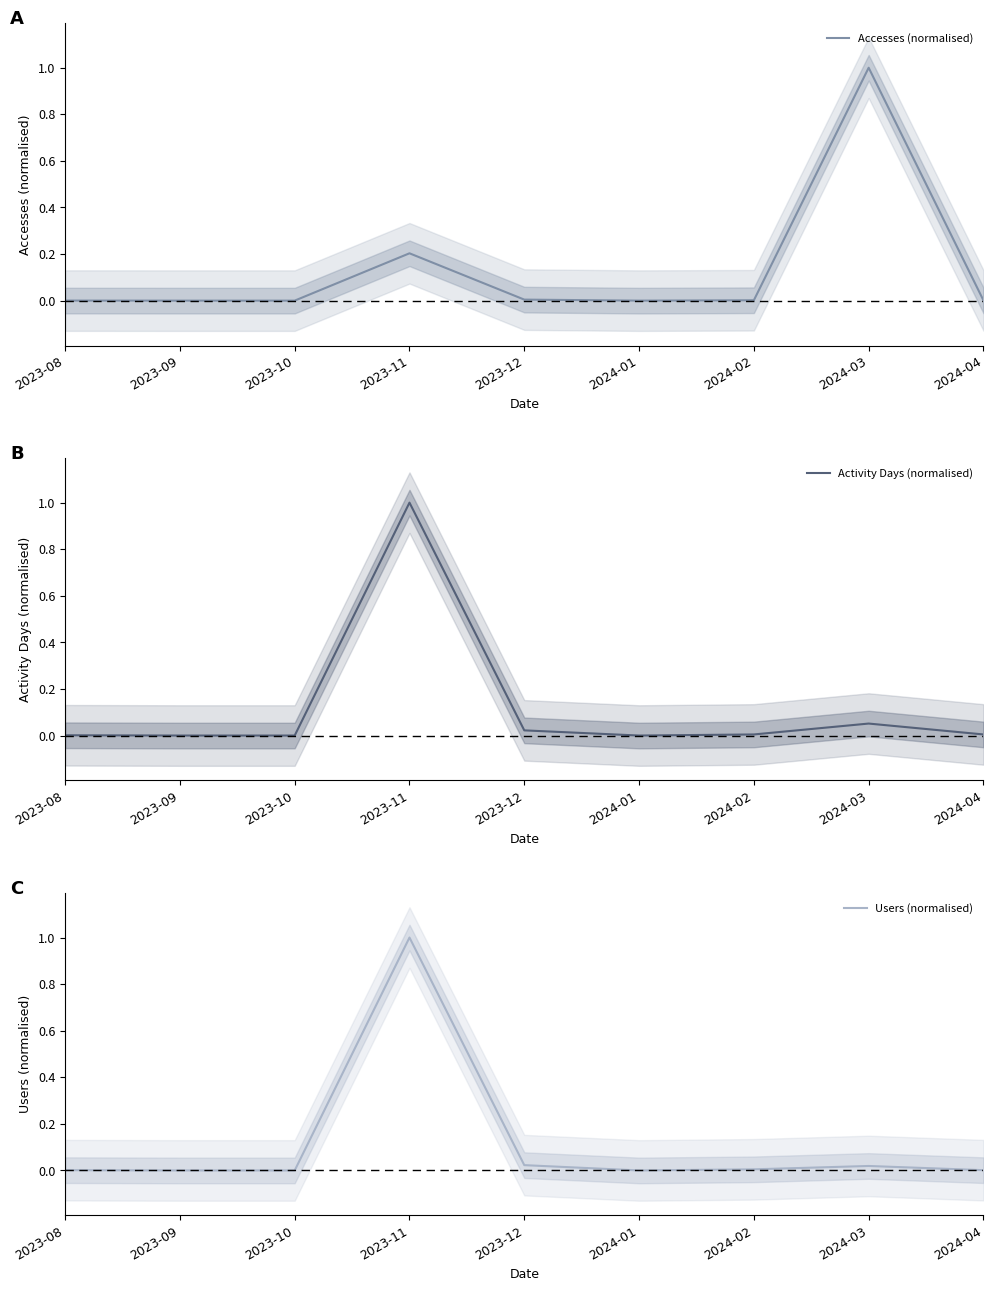

At which category is the sum across all series the highest?

2023-11